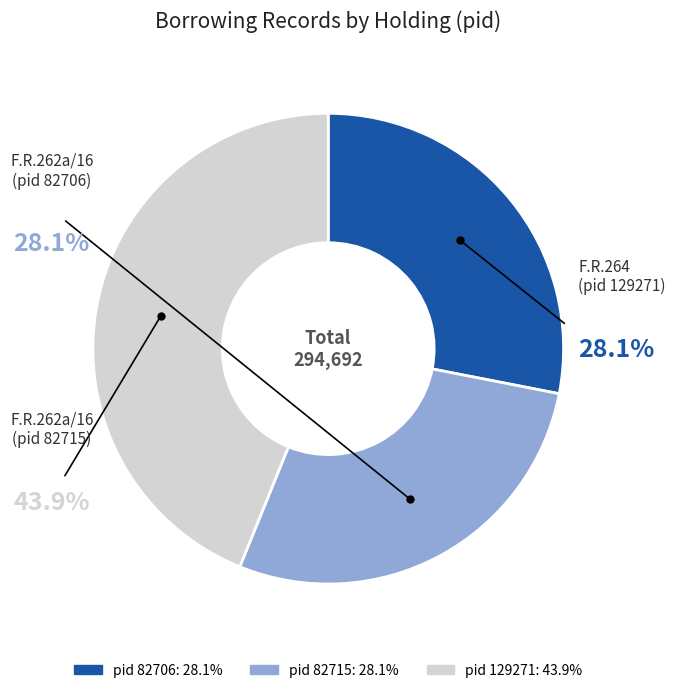

True or false: F.R.262a/16 (pid=82715) accounts for 21% of the total.

False